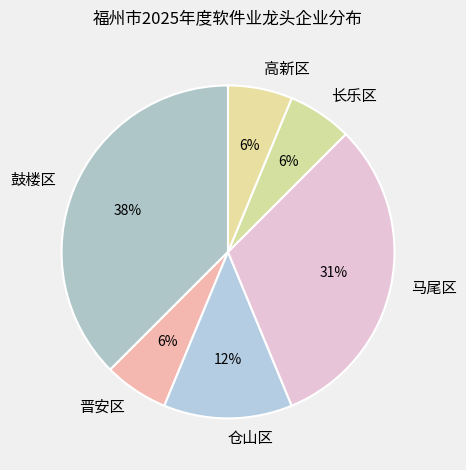

Does any single category account for the majority?

No